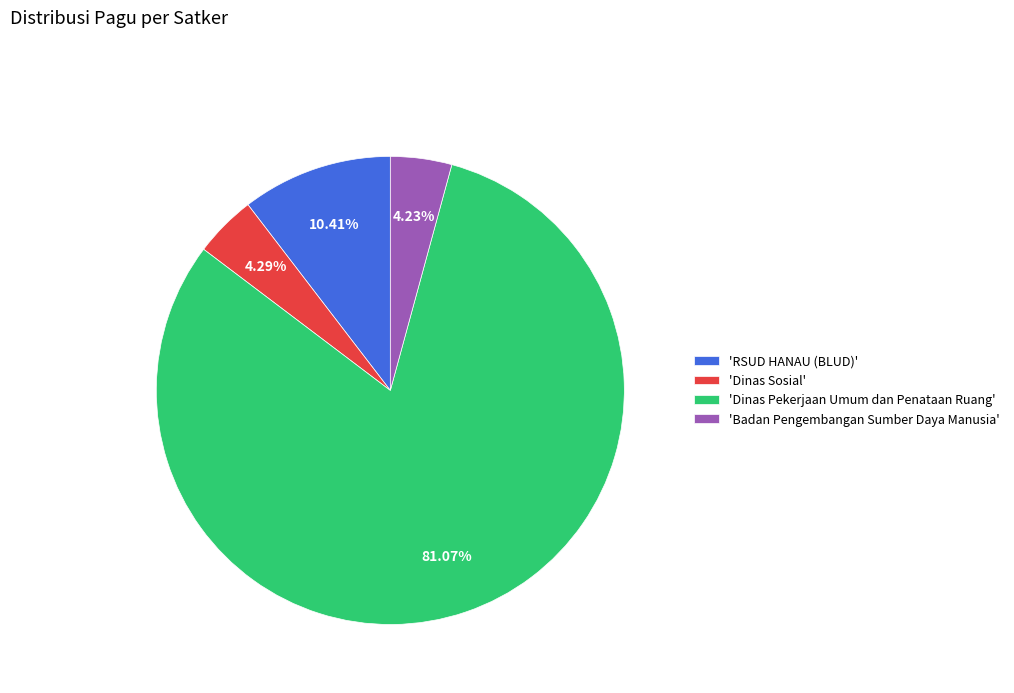

Approximately how many times larger is the value at 'Badan Pengembangan Sumber Daya Manusia' compared to 'Dinas Sosial'?

1.0